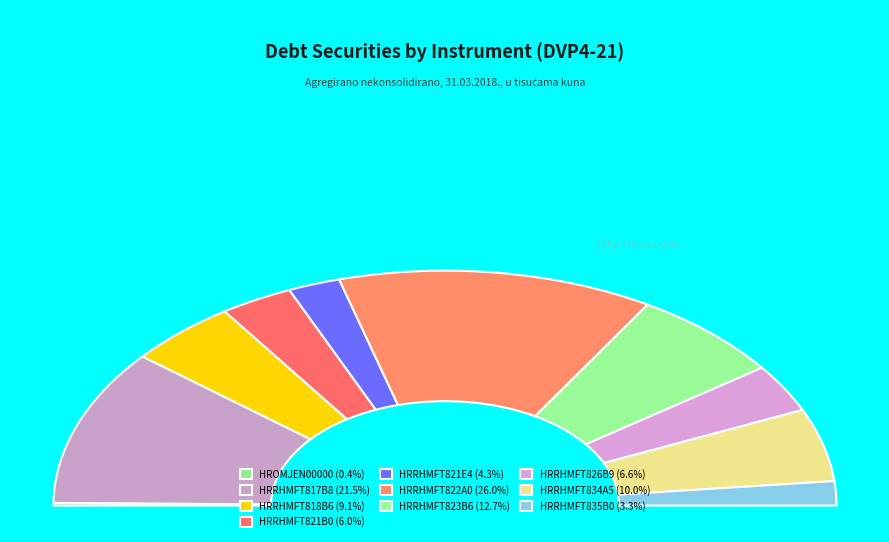

Is the sum of HRRHMFT818B6 and HRRHMFT821B0 greater than half?

No